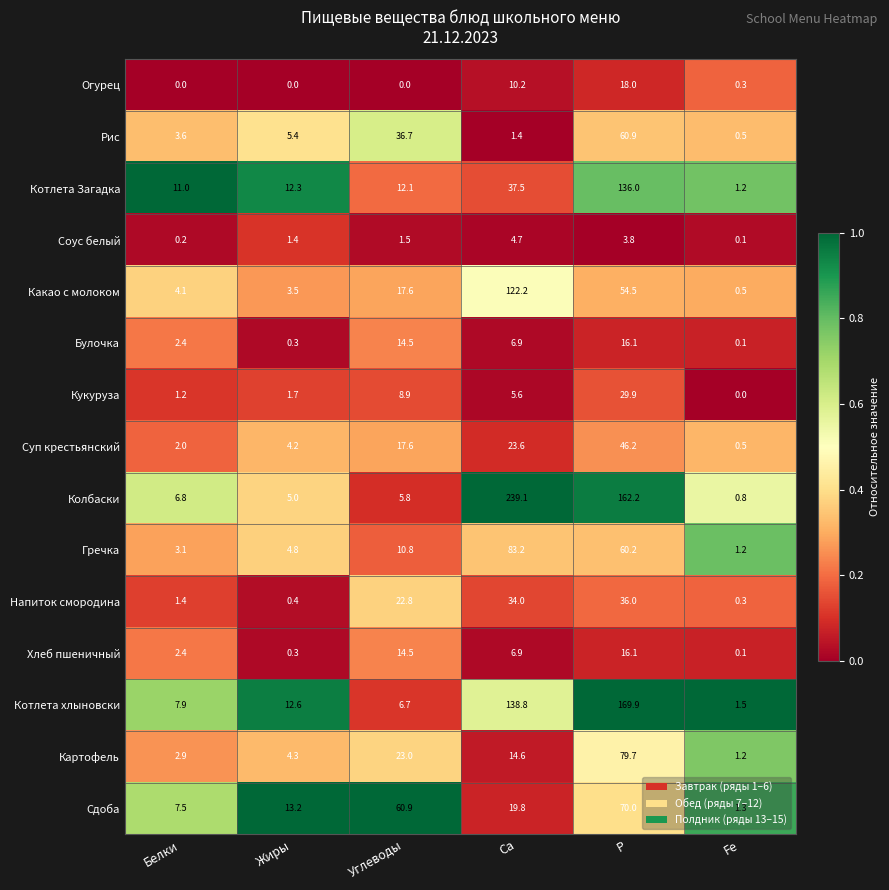

At which label is Колбаски closest to 119?

P